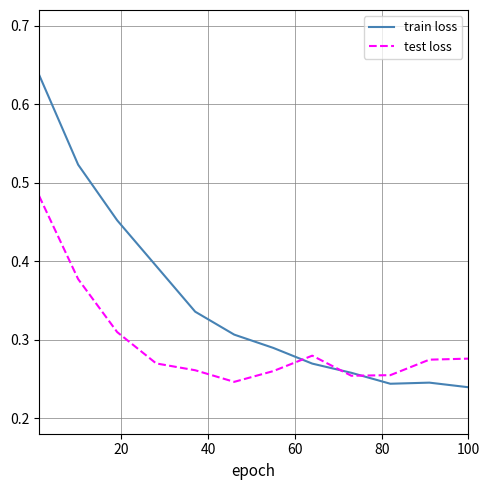

List the series in order of their overall mean, lowest first.

test loss, train loss